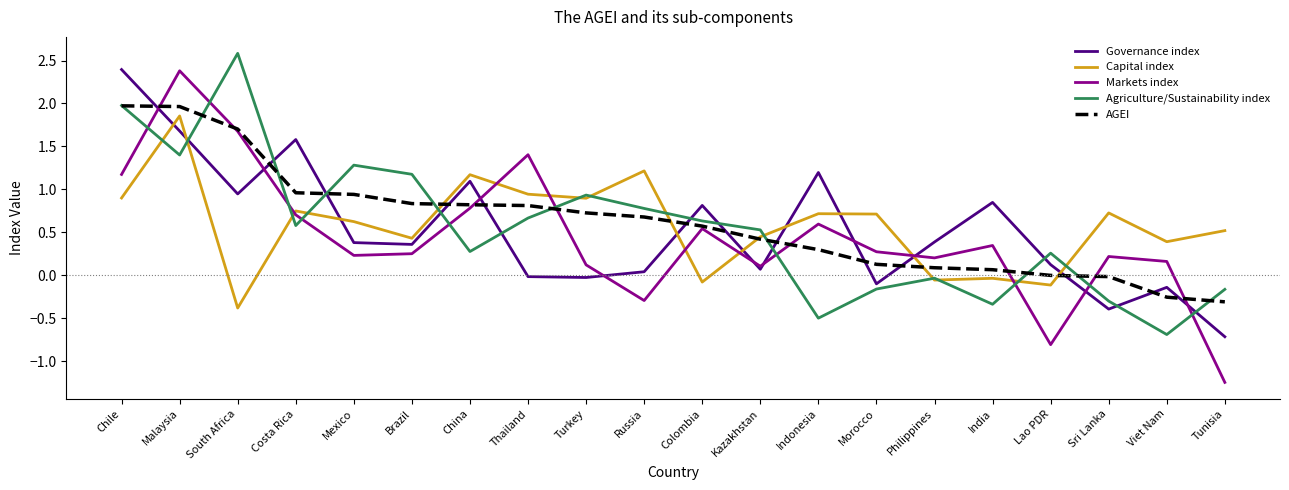

What is the sum of all Agriculture/Sustainability index values?

10.9